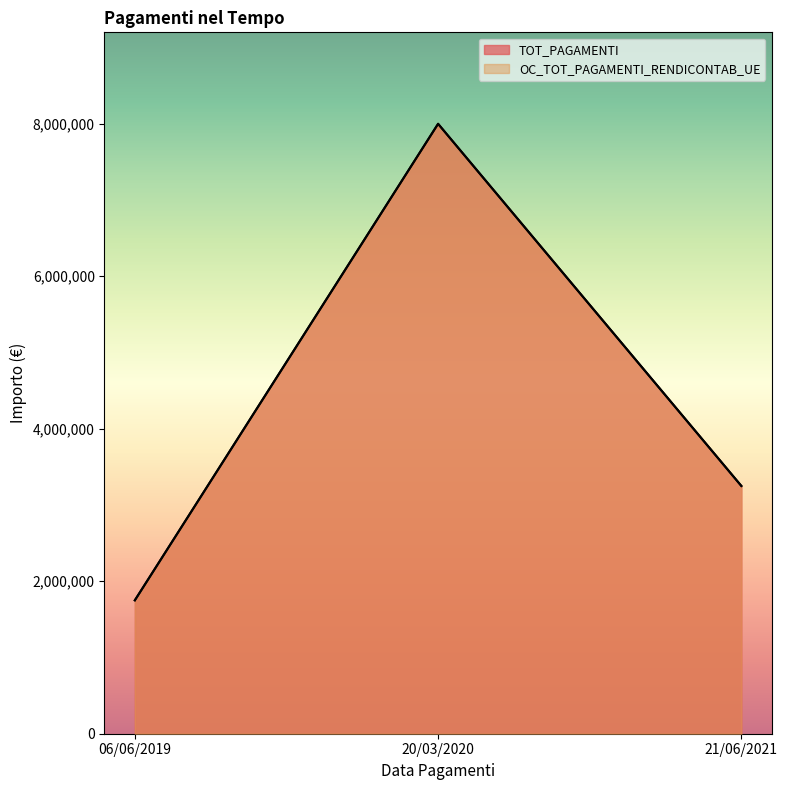

Which series has the largest total across all categories?

TOT_PAGAMENTI